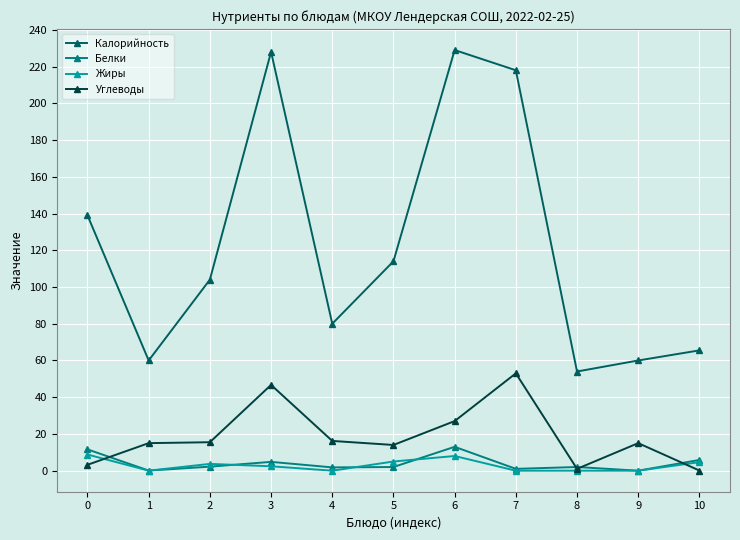

At which category does Жиры reach its first local valley?

1